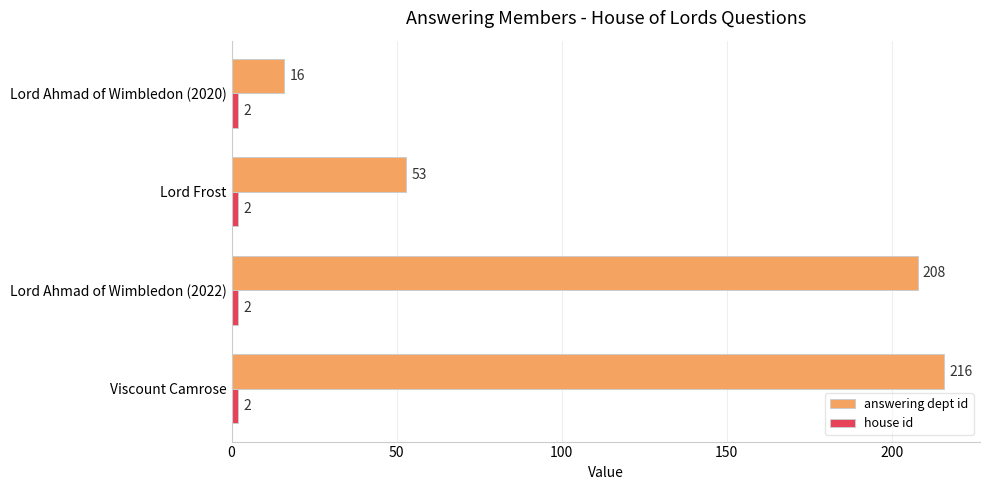

The value of answering dept id at Lord Frost is 25. True or false?

False